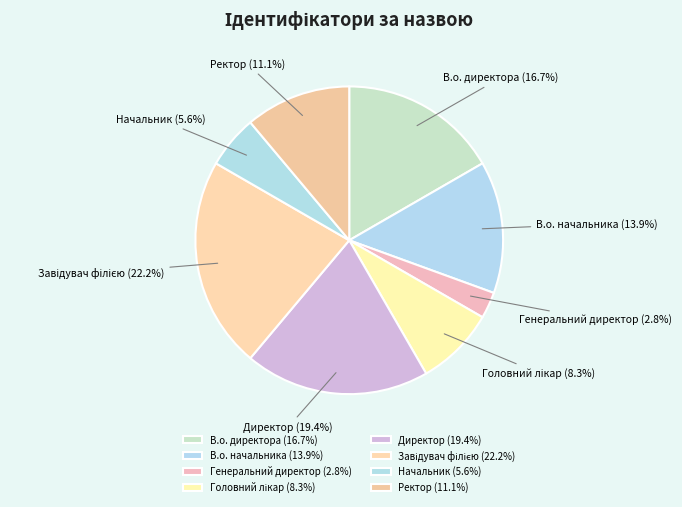

To the nearest percent, what is the average slice percentage?

12%